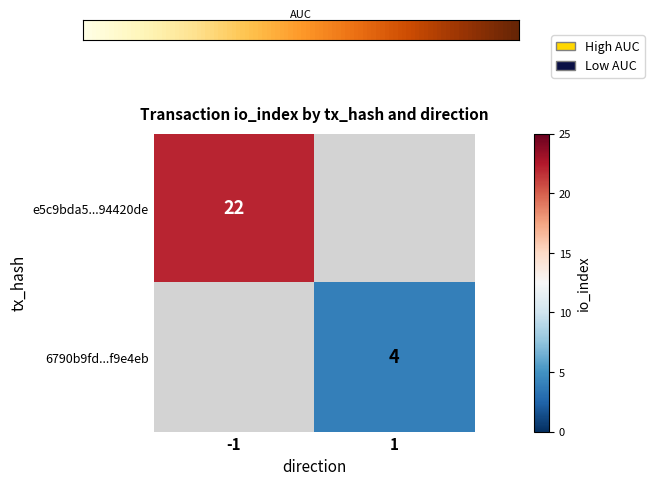

List the series in order of their overall mean, highest first.

e5c9bda5e578516b80ce46b65698f76f94420de, 6790b9fd14aec387f87f557377641eef5f9e4eb